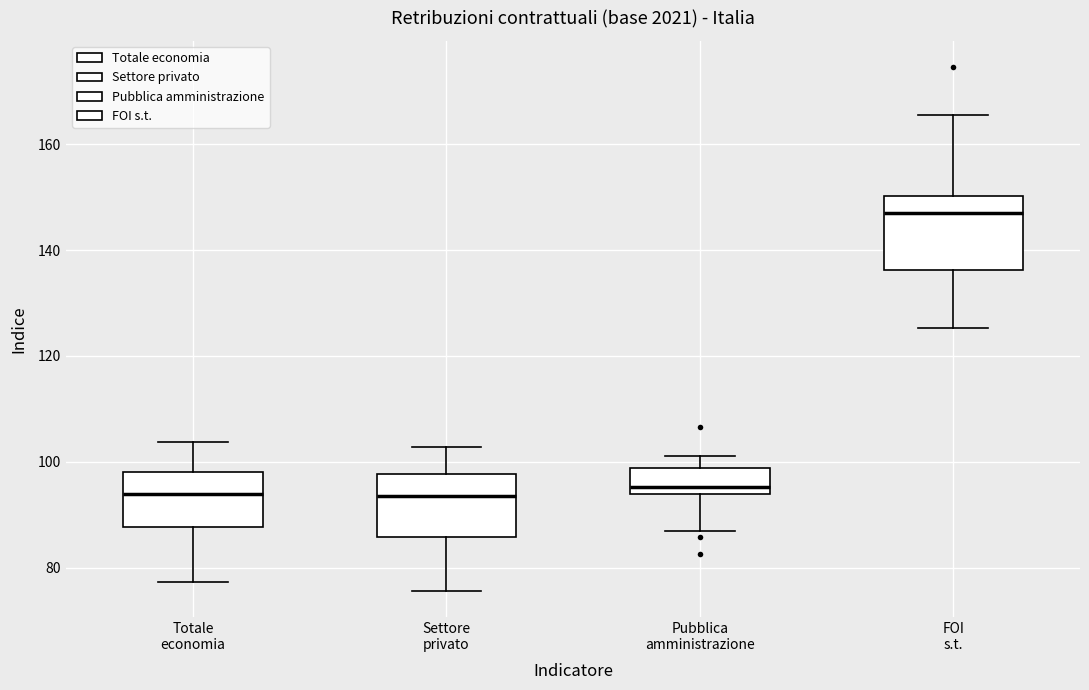

Reading left to right, read every box against the y-axis: the position of its median line, the range the box covers, and the ends of its whiskers. The values are not printed on the chart, so give them approximately, as read against the axis.

Totale economia: median 94, box 88 to 98, whiskers 78 to 104
Settore privato: median 94, box 86 to 98, whiskers 76 to 102
Pubblica amministrazione: median 96, box 94 to 98, whiskers 88 to 102
FOI s.t.: median 146, box 136 to 150, whiskers 126 to 166